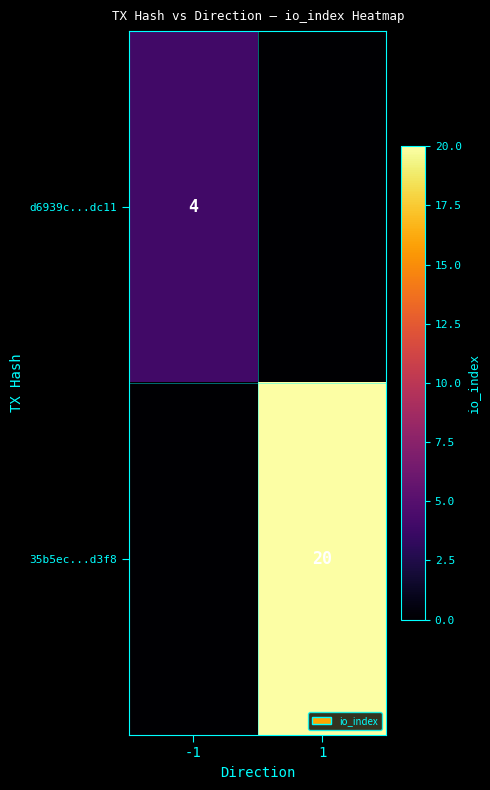

Is it true that 35b5ec...d3f8 equals 34 at 1?

False